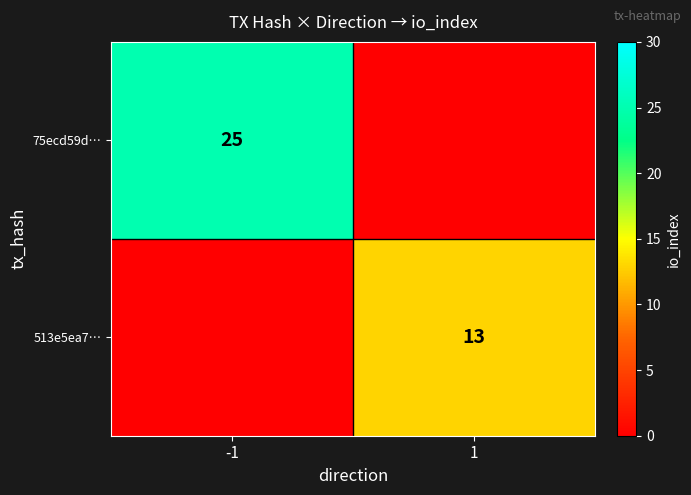

Is it true that 513e5ea7… equals 4 at 1?

False